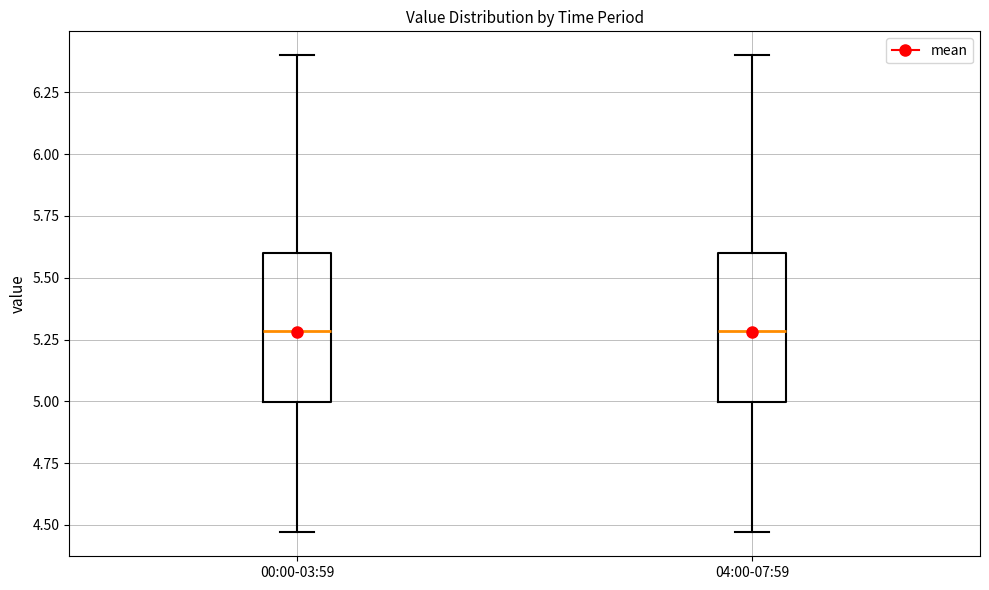

Reading left to right, transcribe this box plot: for each box, give where its median line is, the range the box spans, and where its two whiskers end, as read against the y-axis. The values are not printed on the chart, so give them approximately, as read against the axis.

00:00-03:59: median 5.30, box 5.00 to 5.60, whiskers 4.45 to 6.40
04:00-07:59: median 5.30, box 5.00 to 5.60, whiskers 4.45 to 6.40